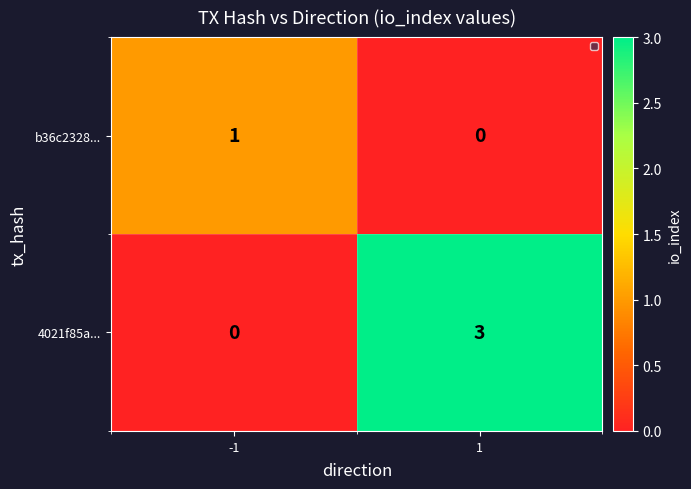

Rank the series by their average value, from lowest to highest.

b36c2328..., 4021f85a...